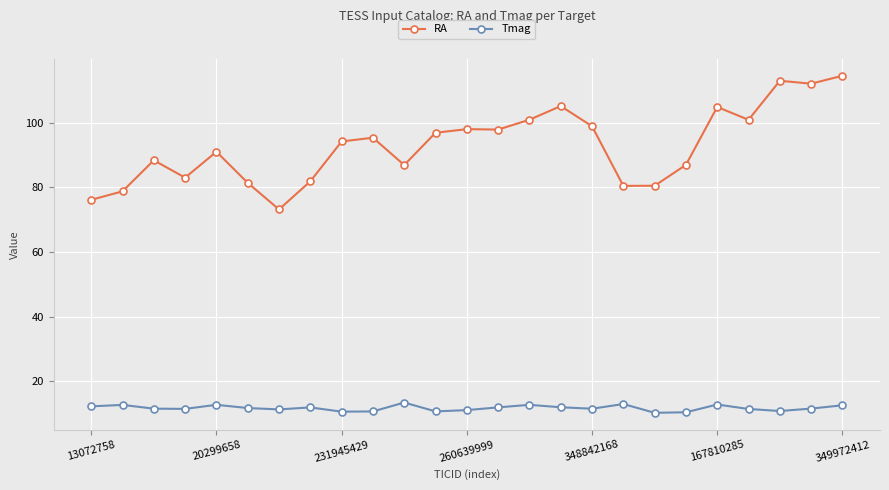

Which series has the largest total across all categories?

RA